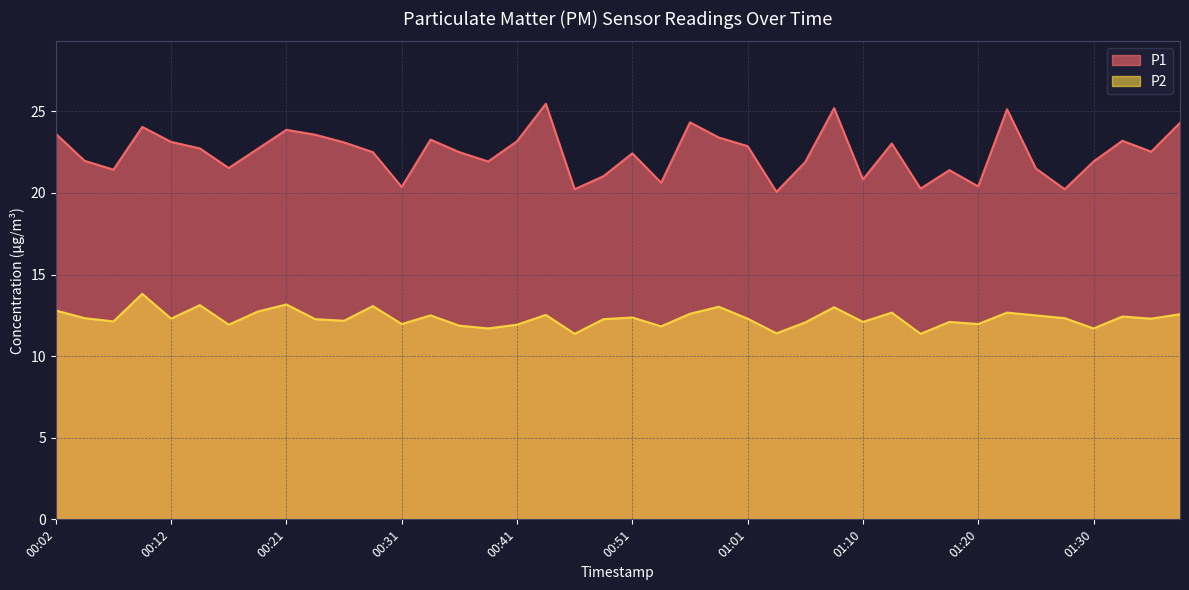

What is the label of the 24th point from the left?

00:58